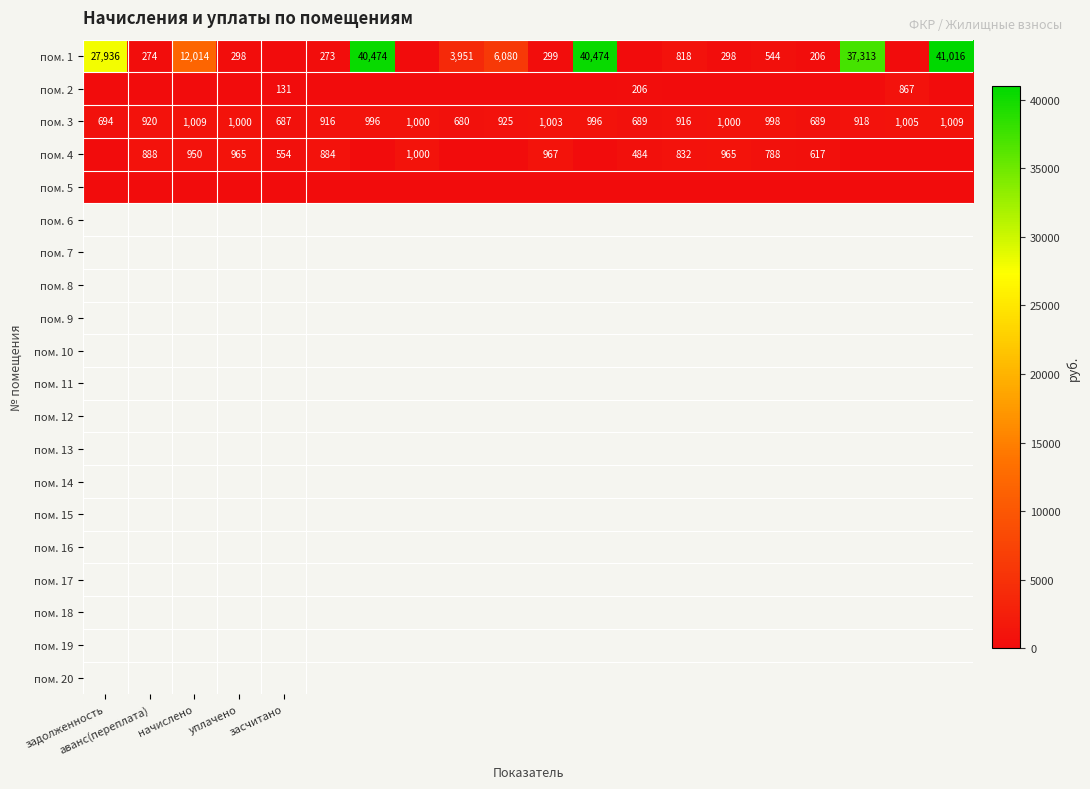

What is the difference between the second highest and second lowest values in the пом. 3 series?

322